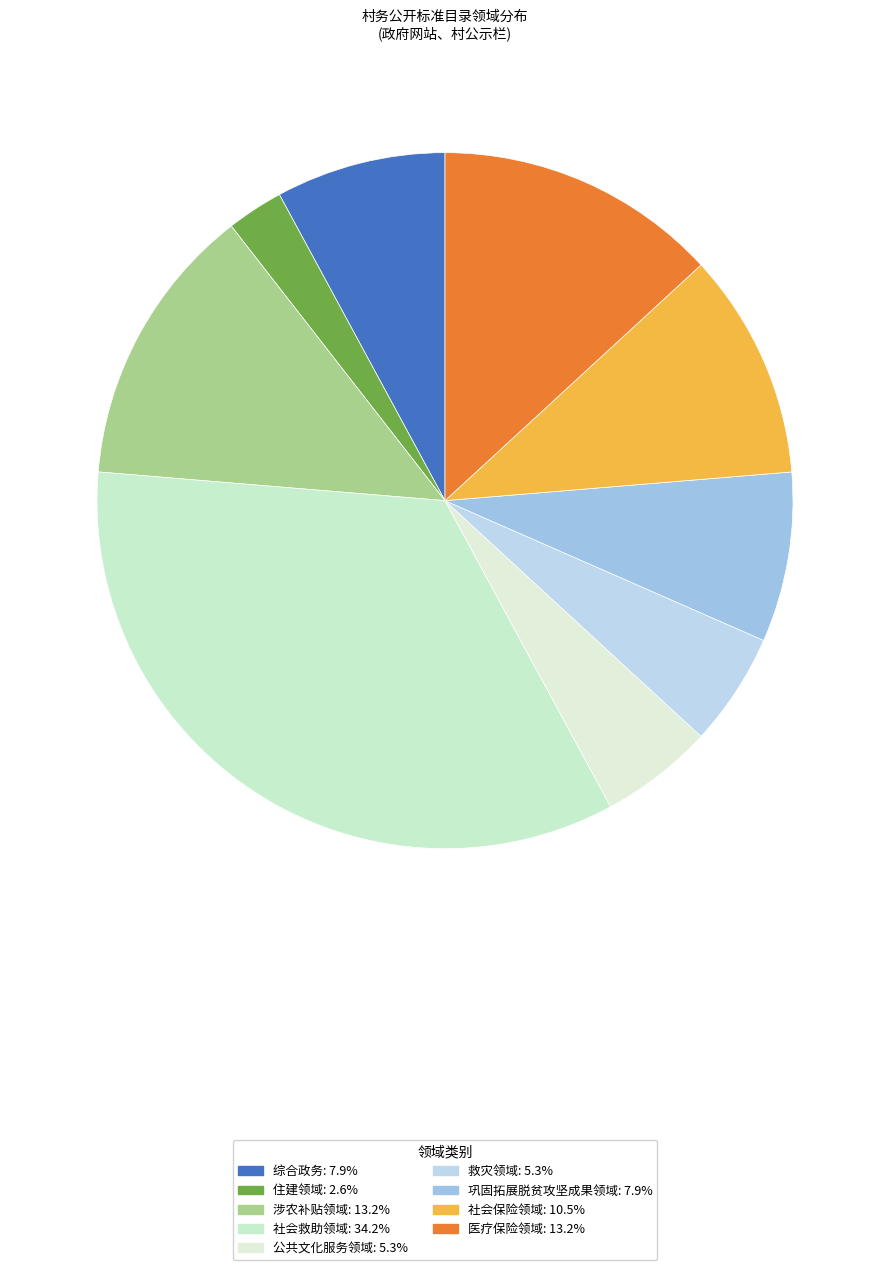

The 救灾领域 slice represents 5% of the pie. True or false?

True